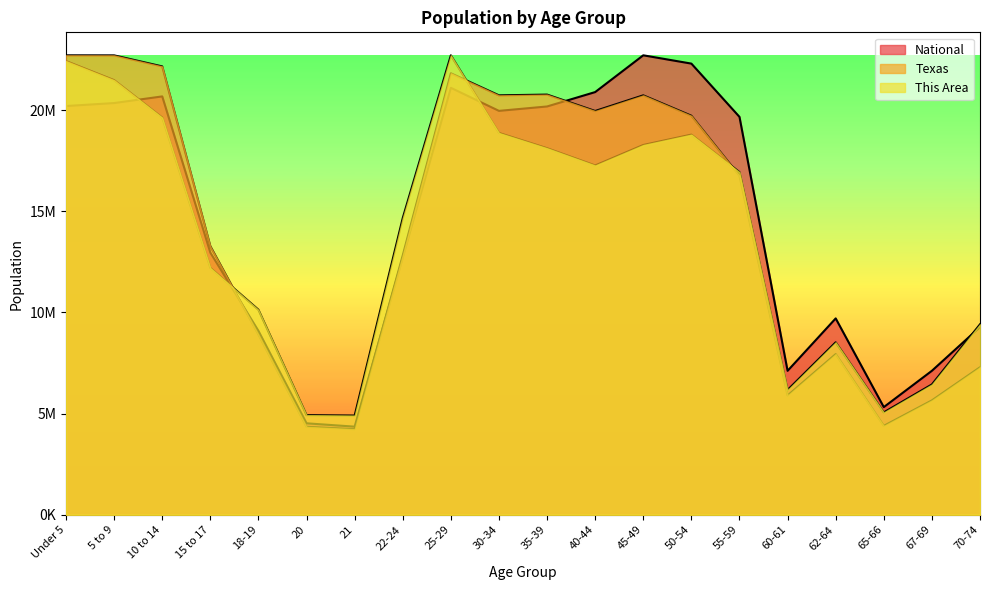

Which series changed the most between 40-44 and 50-54?

This Area